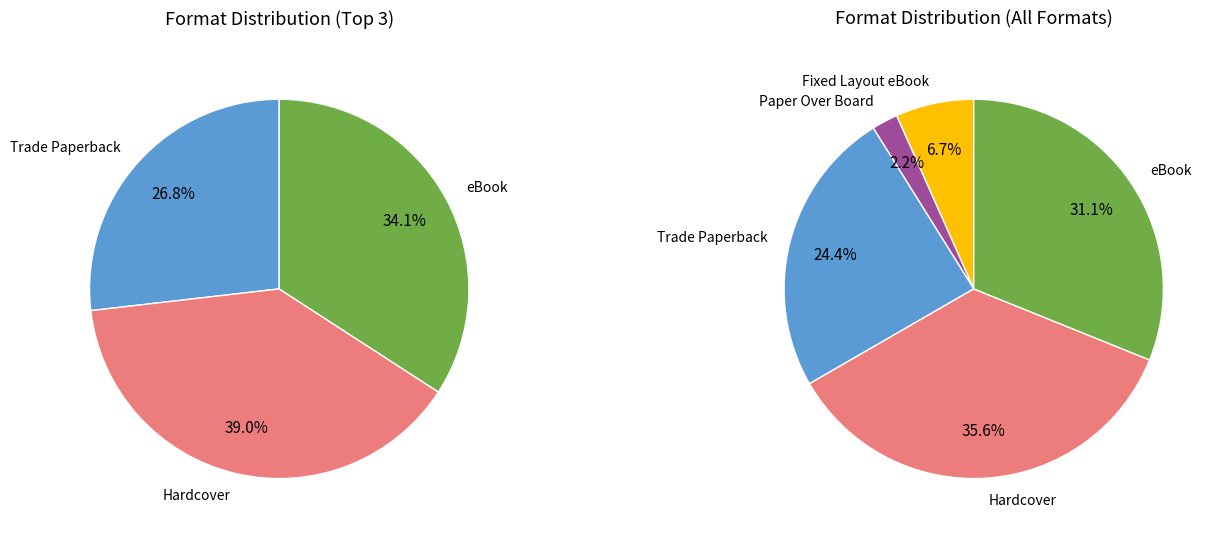

To the nearest percent, what is the combined percentage of Fixed Layout eBook and Paper Over Board?

9%